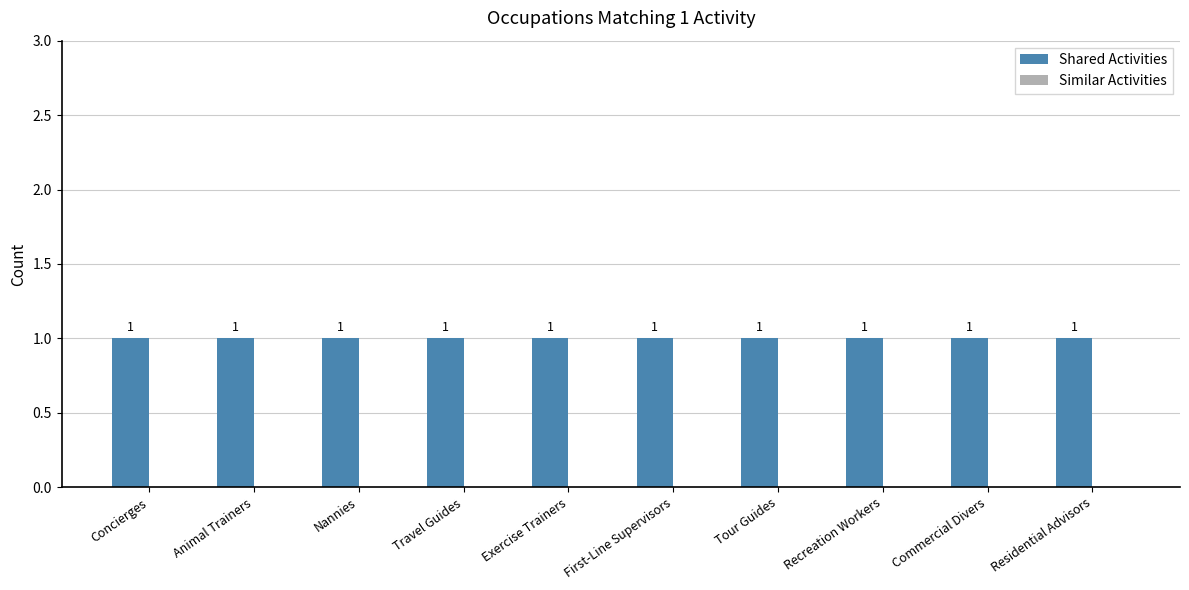

Reading left to right, list all the values displayed in this chart.

Shared Activities: 1	1	1	1	1	1	1	1	1	1
Similar Activities: 0	0	0	0	0	0	0	0	0	0